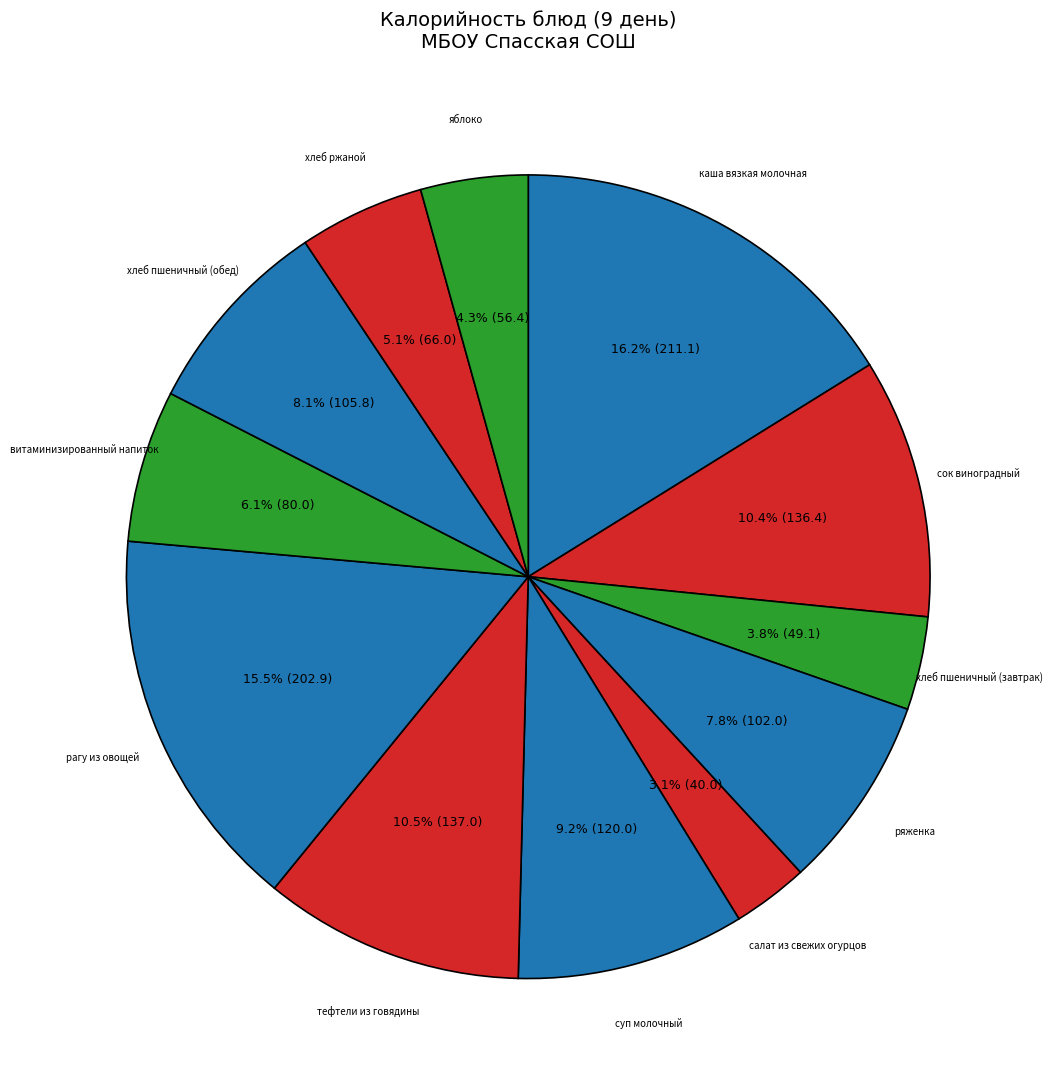

How many segments does this pie chart have?

12